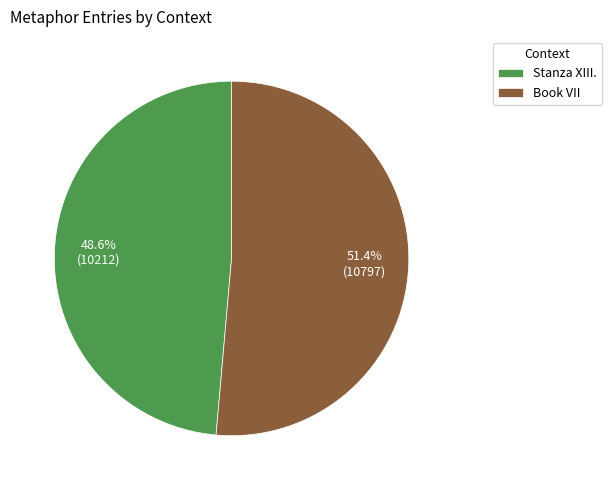

Count the number of slices in the pie.

2